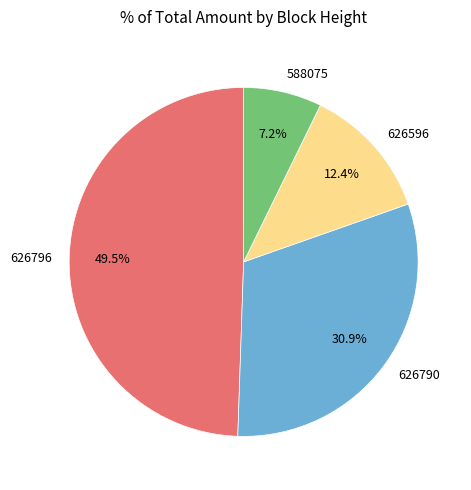

Does 626790 represent more than half of the total?

No